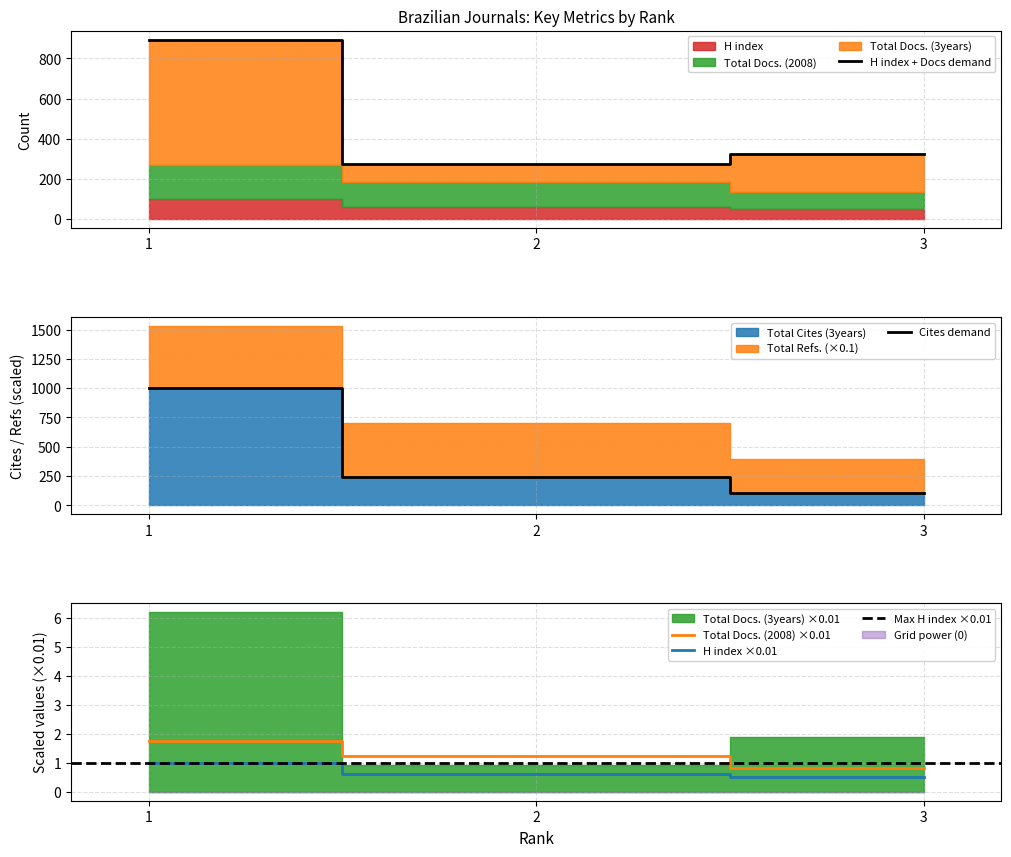

At which label is Total Docs. (3years) closest to 584?

3